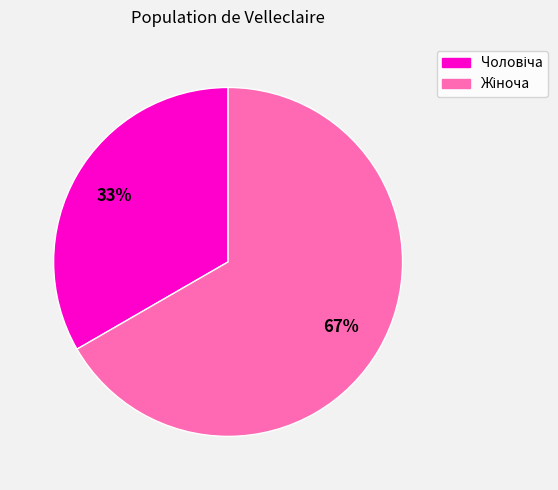

Does any single category account for the majority?

Yes